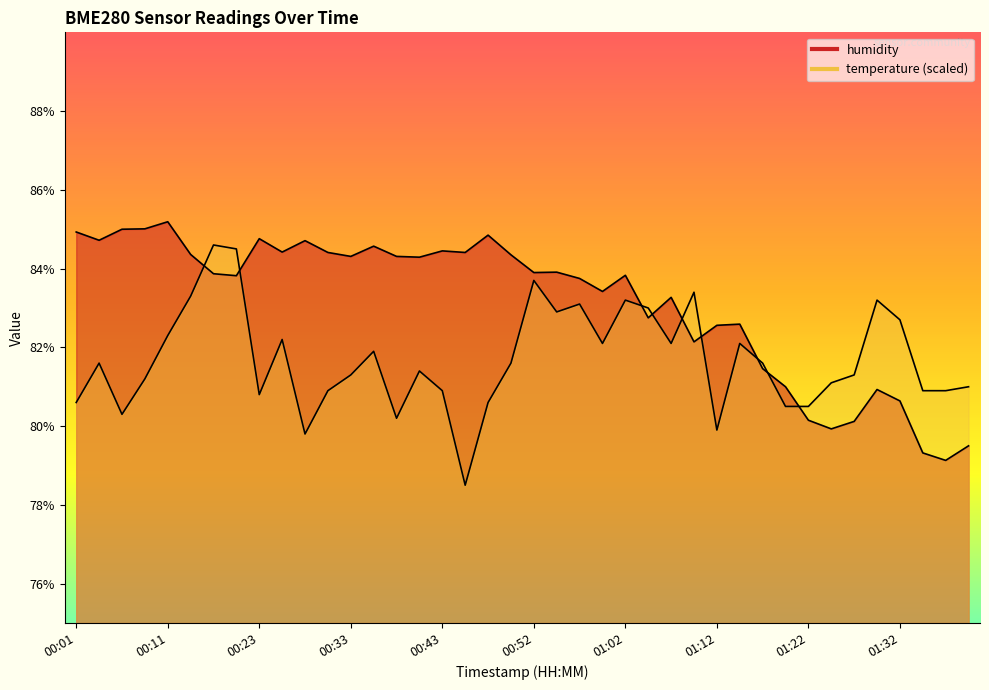

The value of humidity at 00:13 is 84.4. True or false?

True